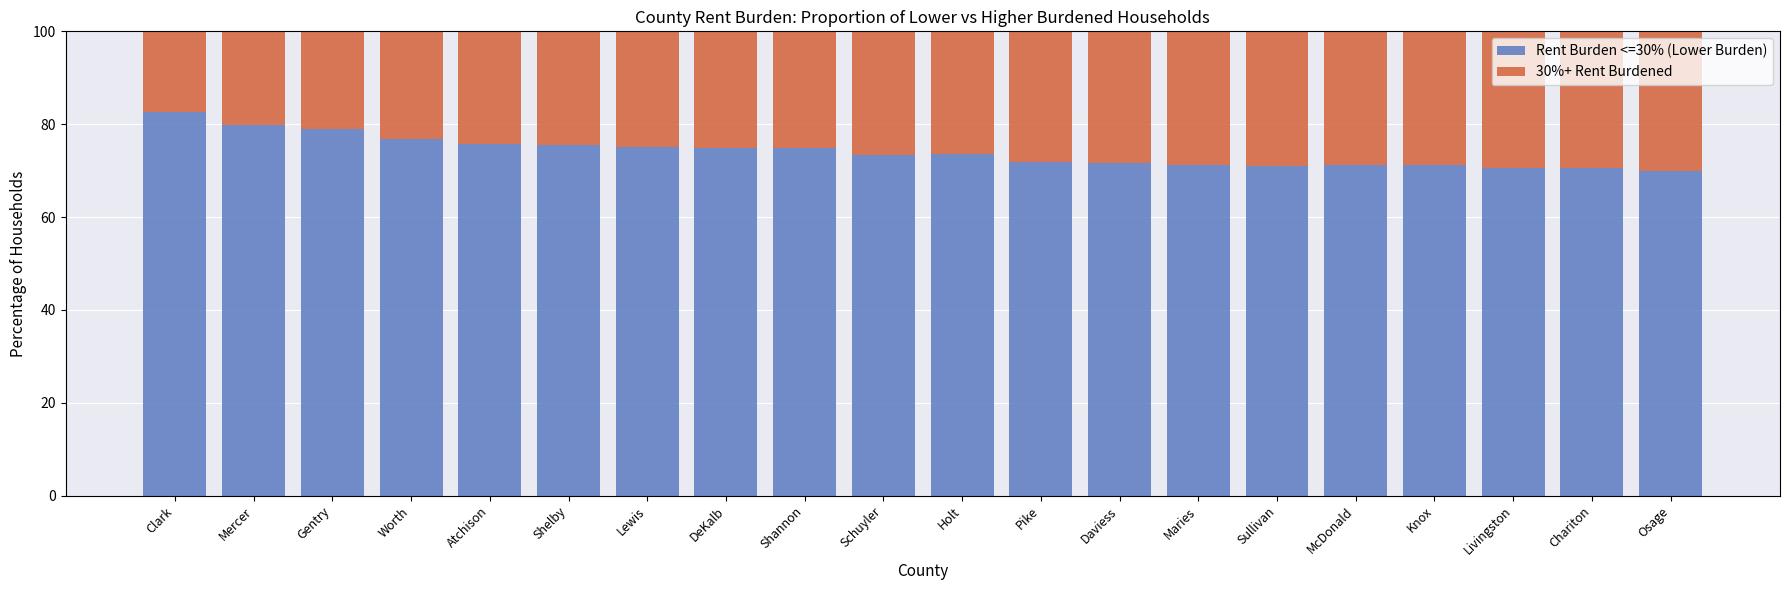

Are the bars horizontal?

No